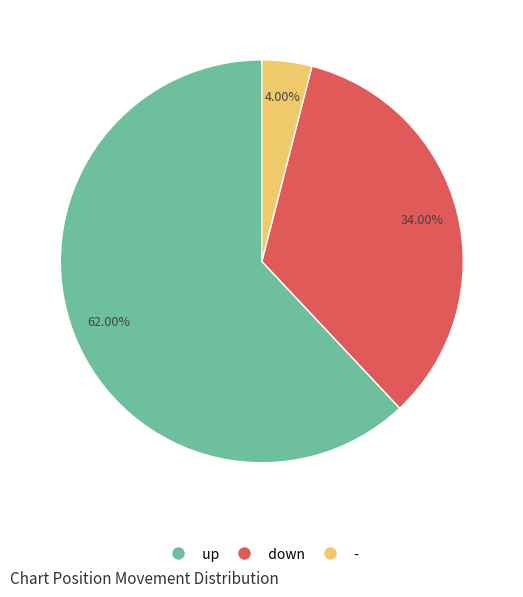

Is up the majority of the pie?

Yes